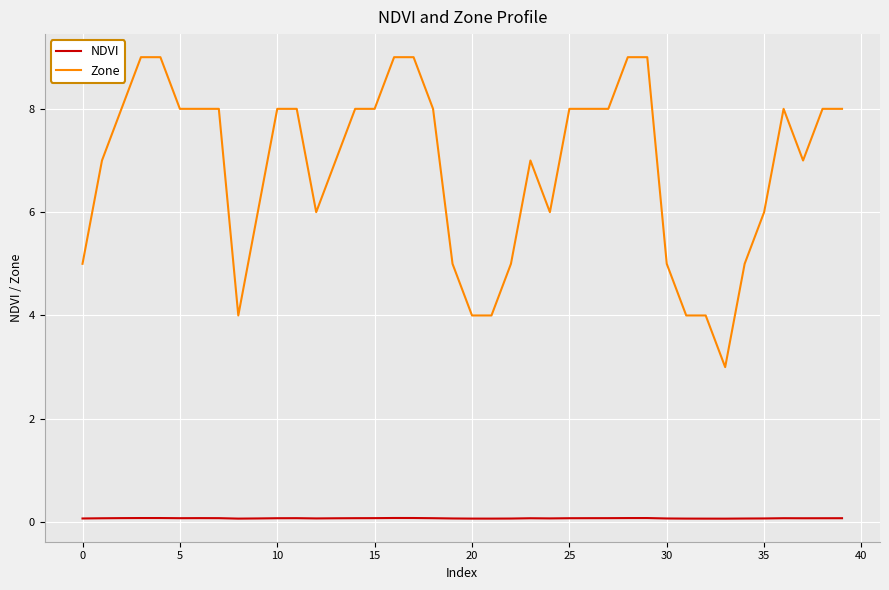

Which series has the largest total across all categories?

Zone